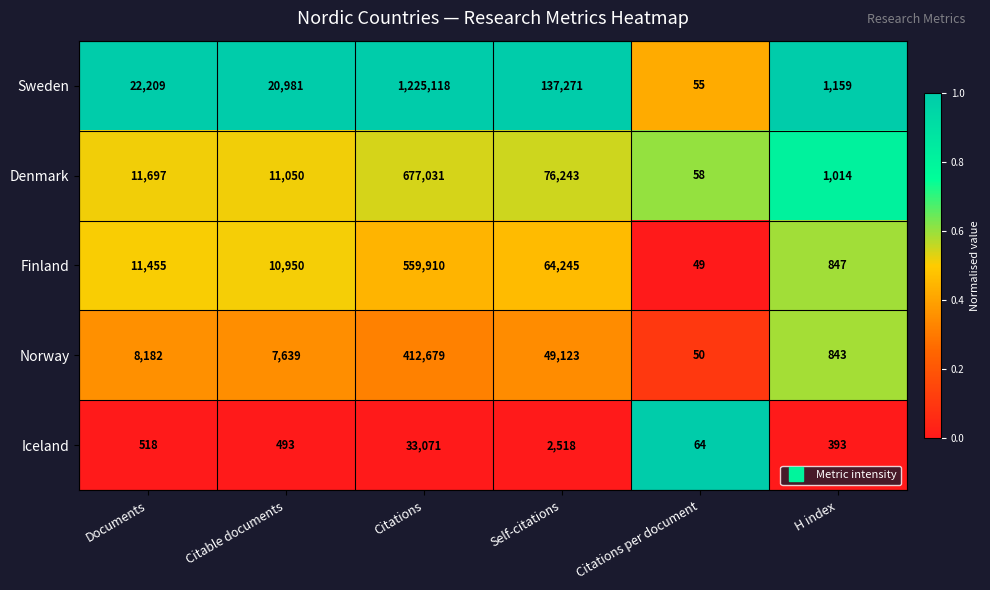

True or false: Sweden has a value of 182051 at Self-citations.

False